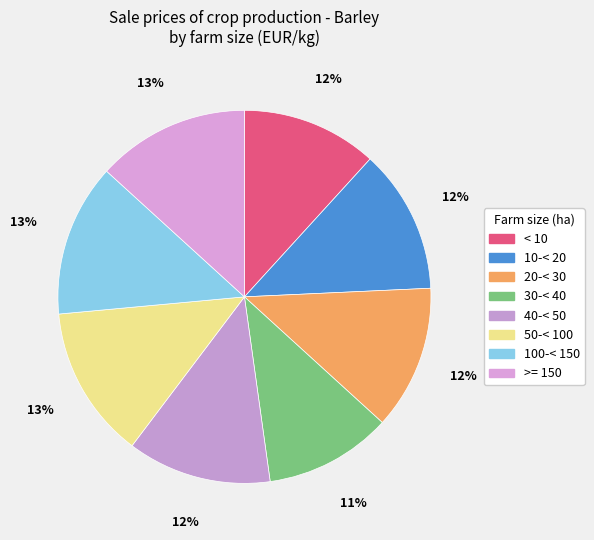

True or false: 30-< 40 accounts for 11% of the total.

True